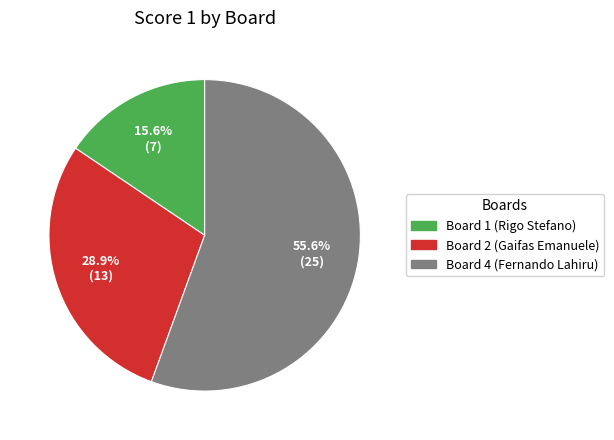

What is the ratio of the value at Board 4 (Fernando Lahiru) to the value at Board 2 (Gaifas Emanuele)?

1.9